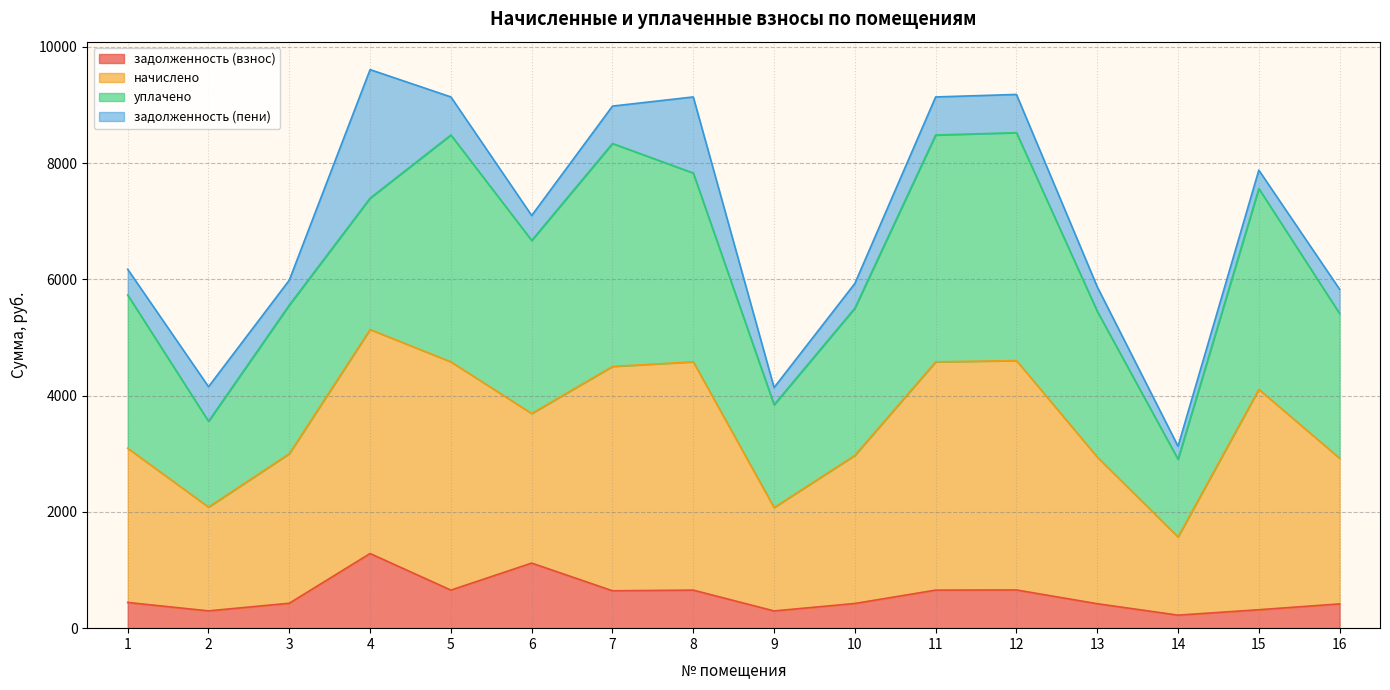

What is the greatest value displayed?

9609.8